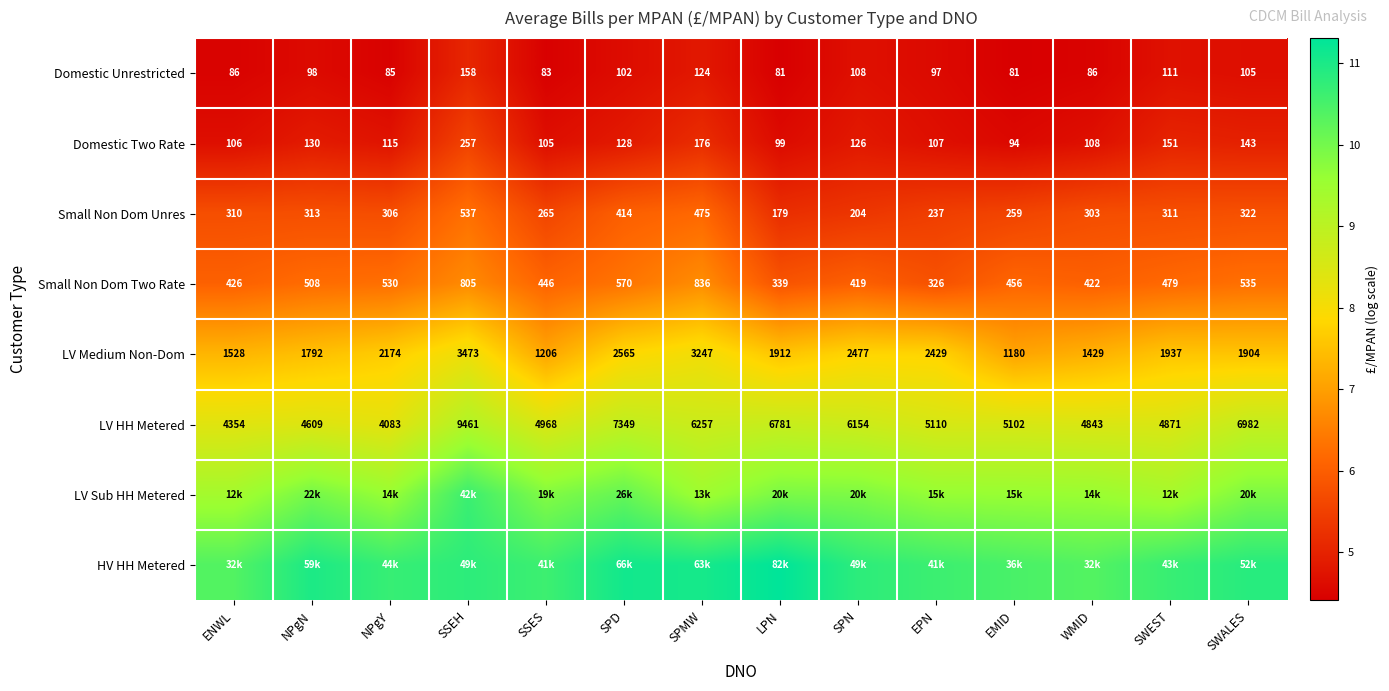

List the labels in order of Domestic Two Rate value, smallest first.

EMID, LPN, SSES, ENWL, EPN, WMID, NPgY, SPN, SPD, NPgN, SWALES, SWEST, SPMW, SSEH